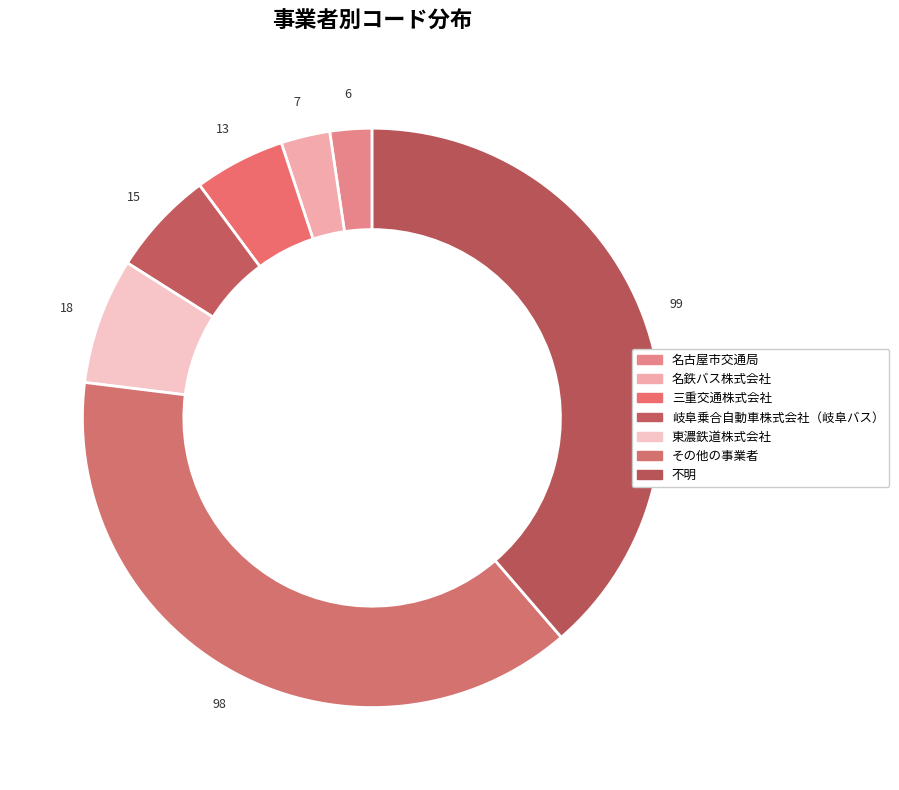

To the nearest percent, what is the average slice percentage?

14%